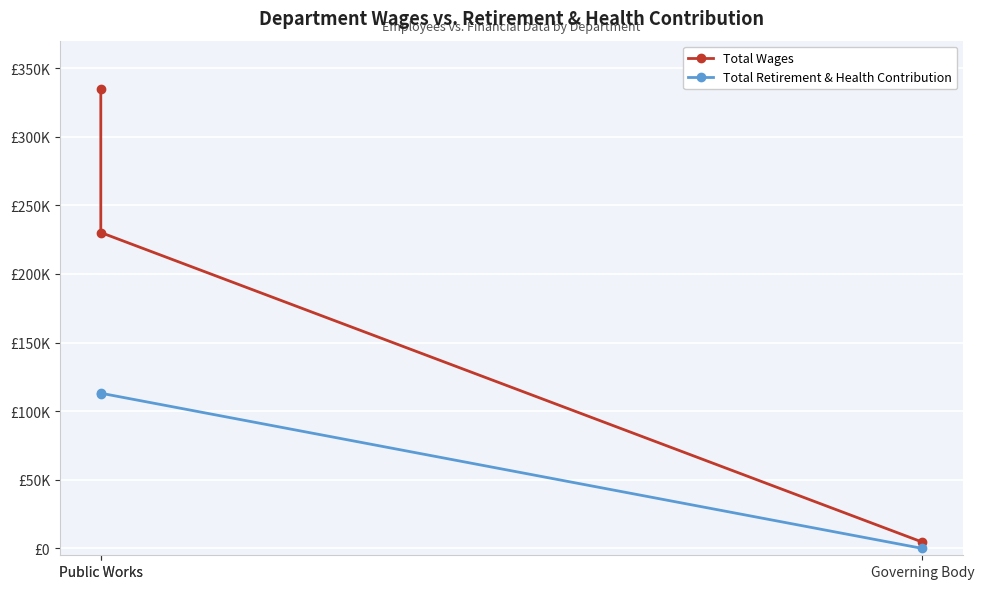

Which category has the highest value in the Total Retirement & Health Contribution series?

Public Works